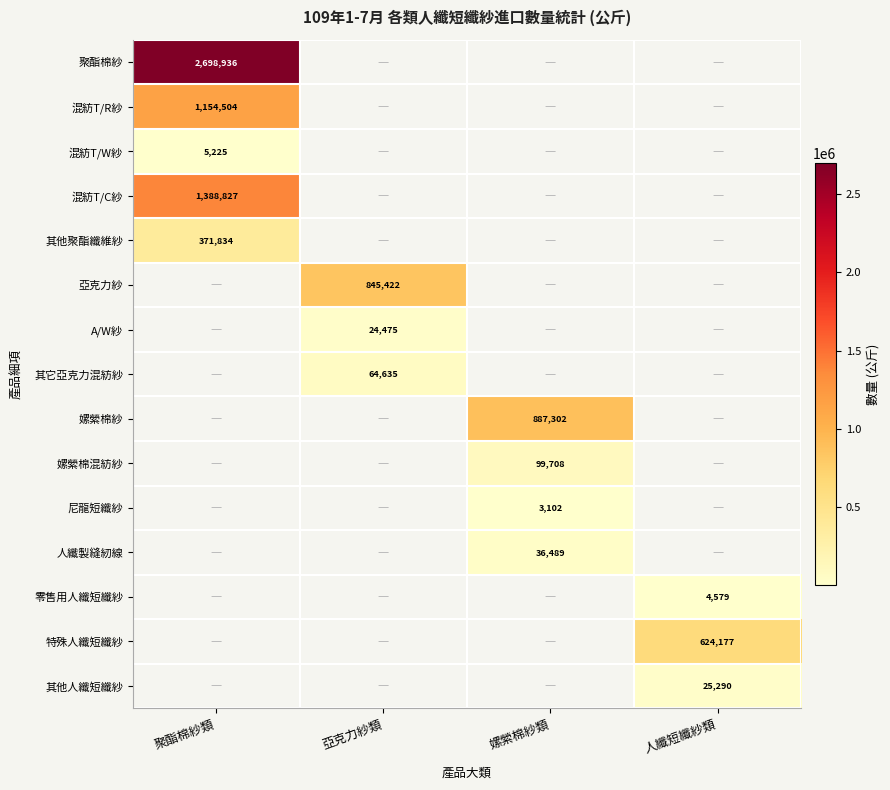

At how many categories does at least one series exceed 925839?

1